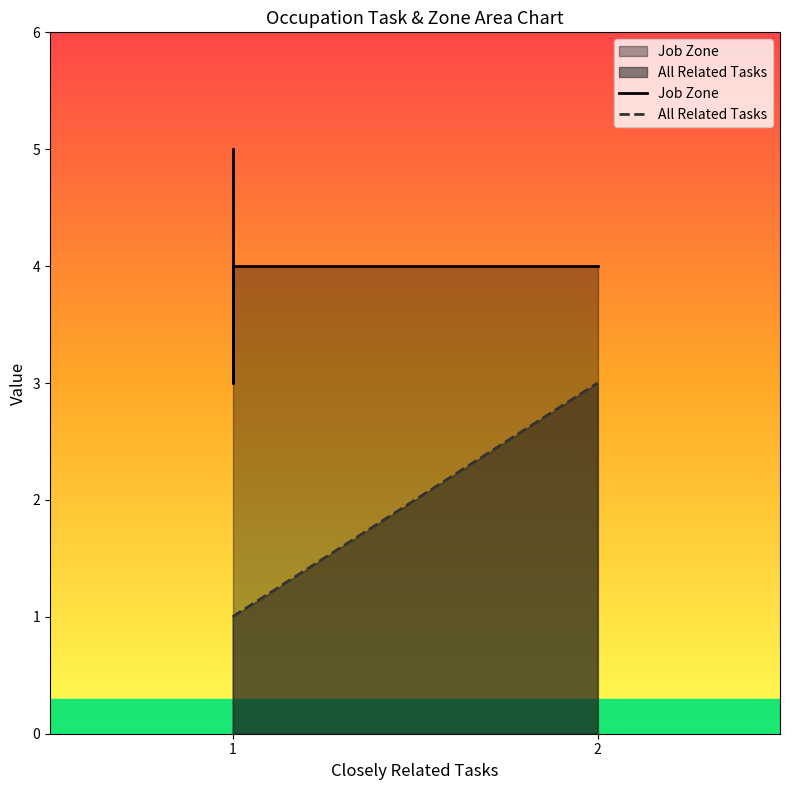

Does the chart have visible grid lines?

No